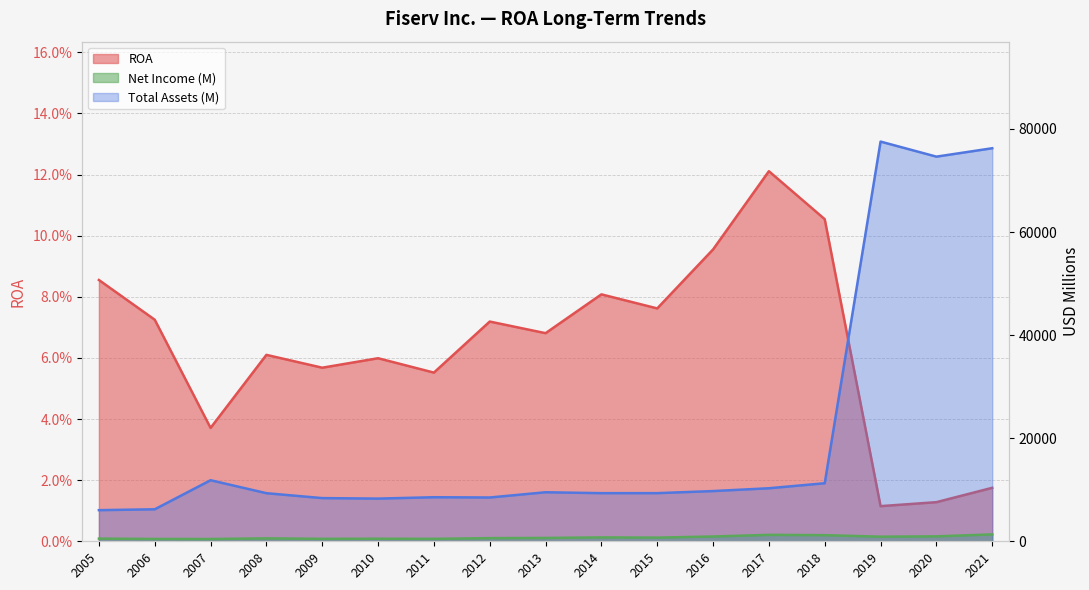

Does the chart have visible grid lines?

Yes